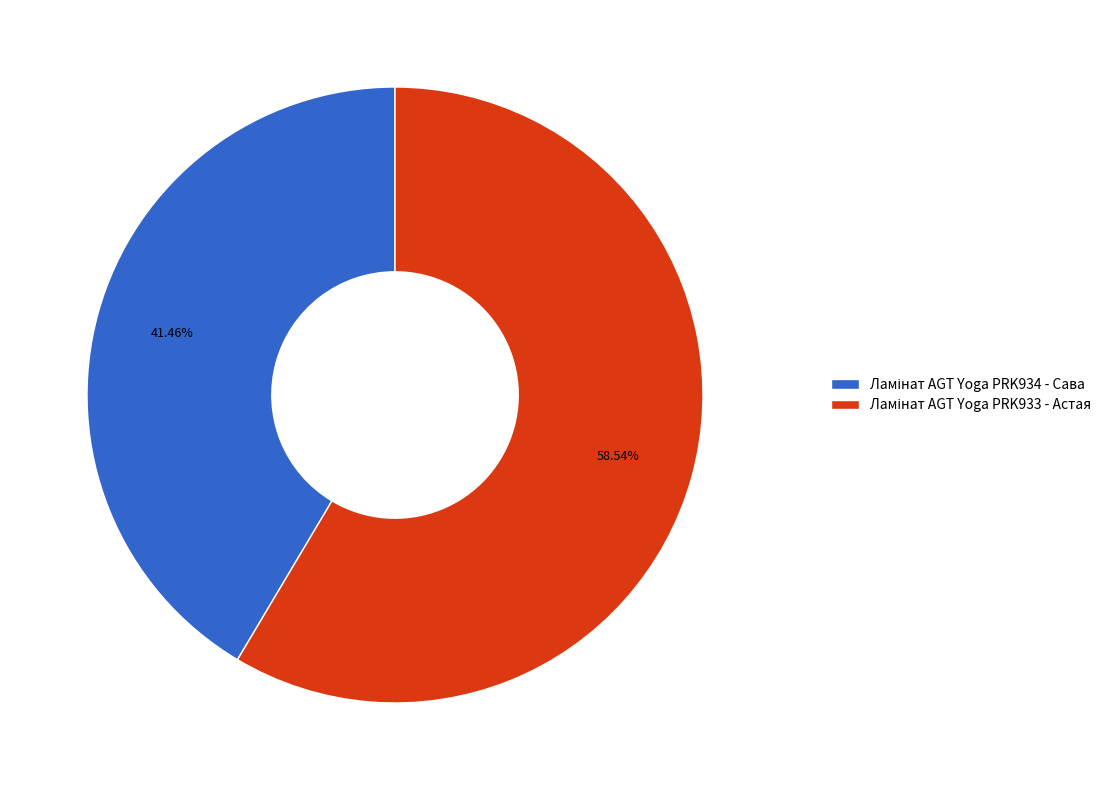

Does any single category account for the majority?

Yes